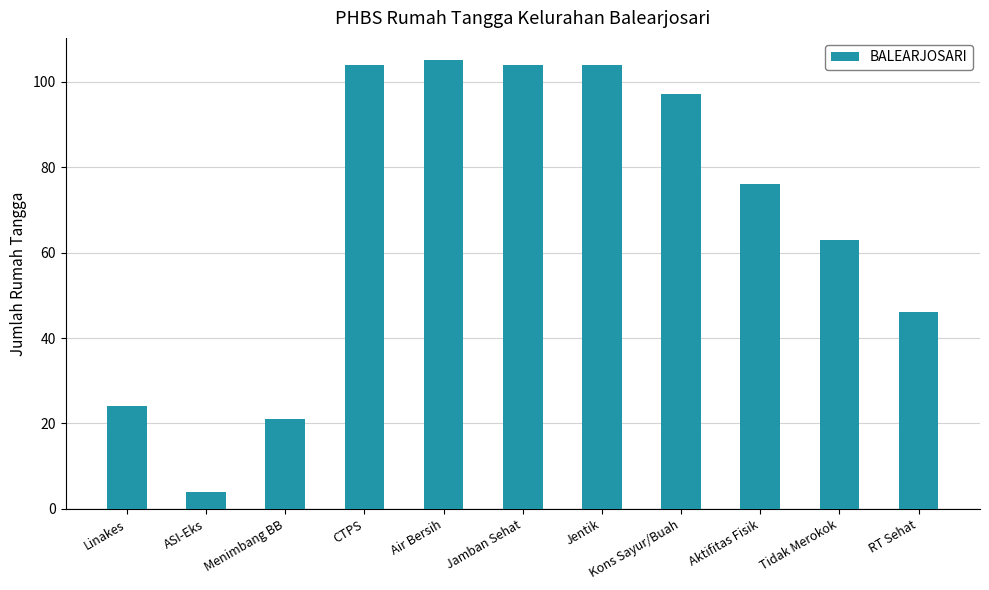

Between Aktifitas Fisik and Linakes, which is larger?

Aktifitas Fisik